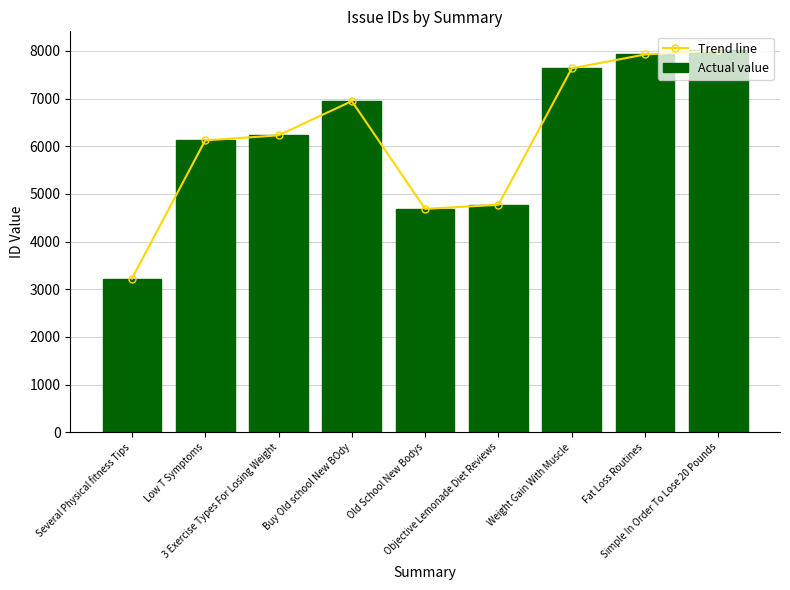

What position from the left is Objective Lemonade Diet Reviews?

6